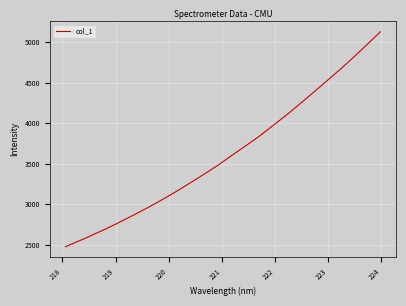

What is the minimum value shown in the chart?

2475.7